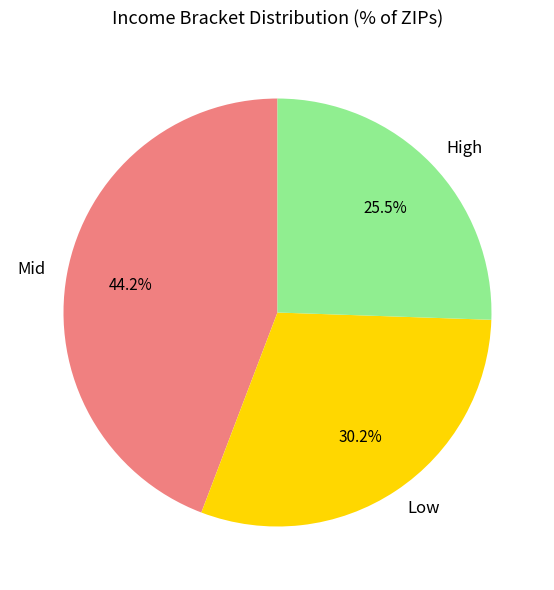

Does High account for over 50% of the chart?

No